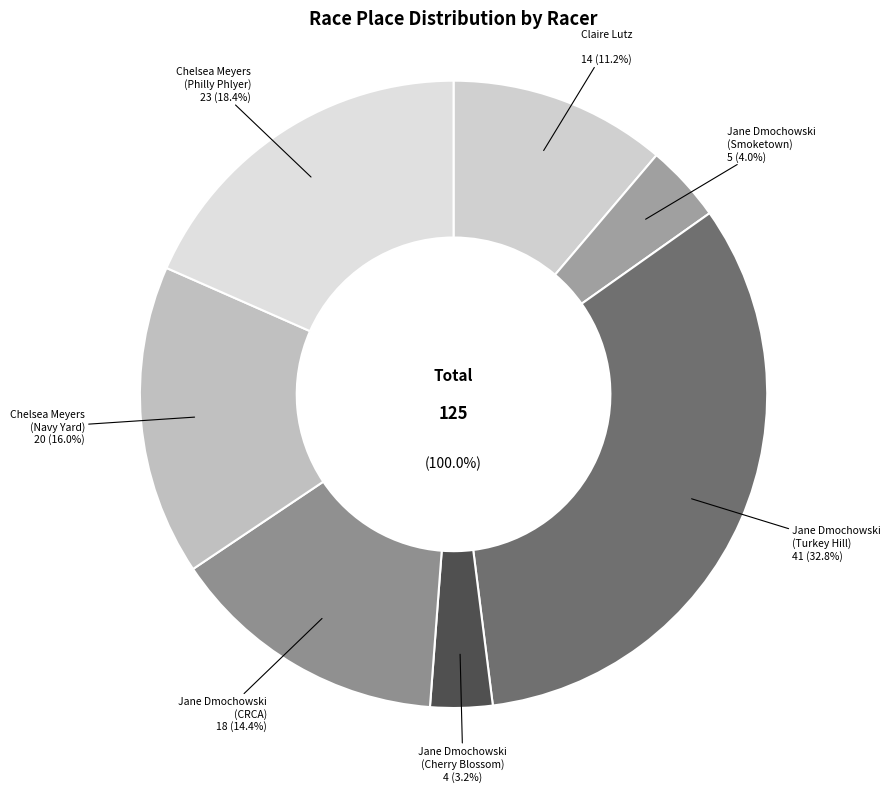

To the nearest percent, what is the average slice percentage?

14%